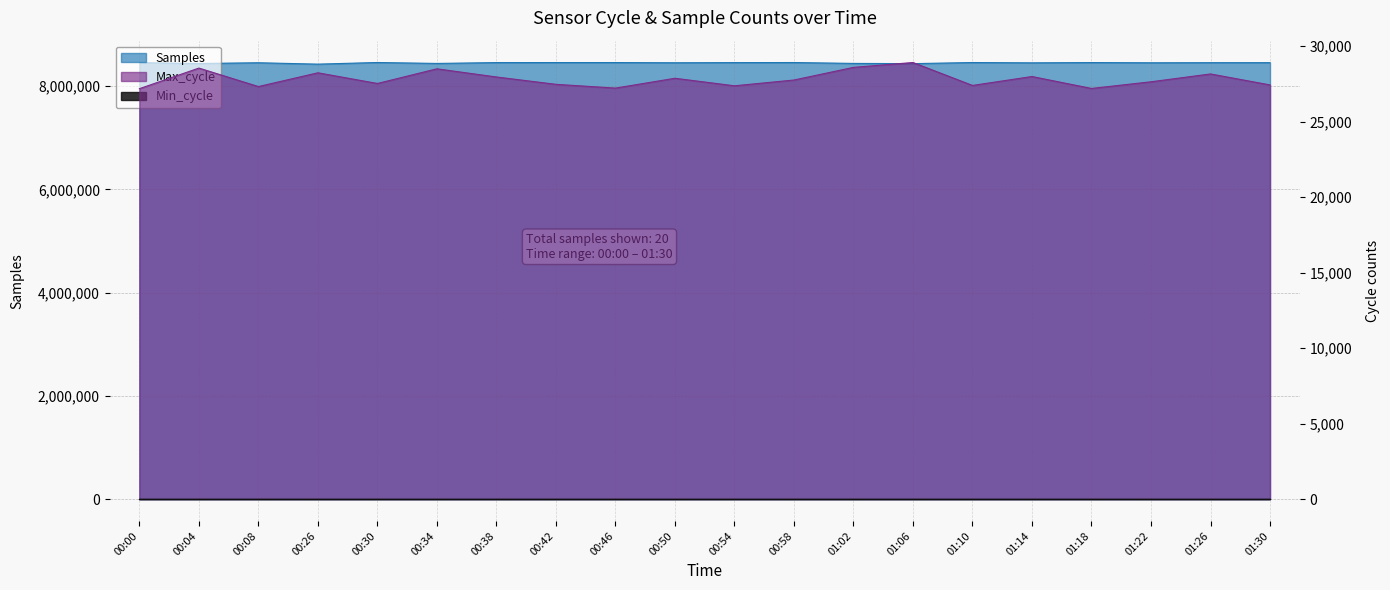

True or false: Max_cycle has a value of 28548 at 00:04.

True